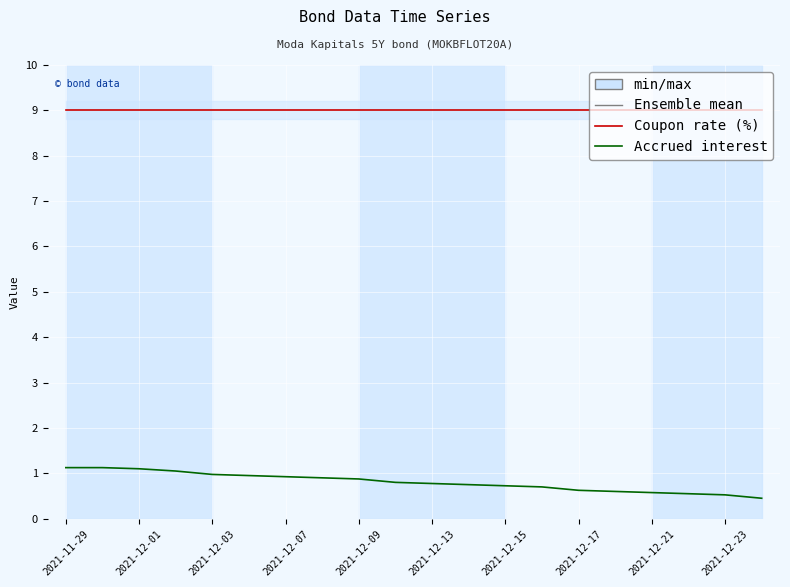

What is the maximum value shown in the chart?

9.0